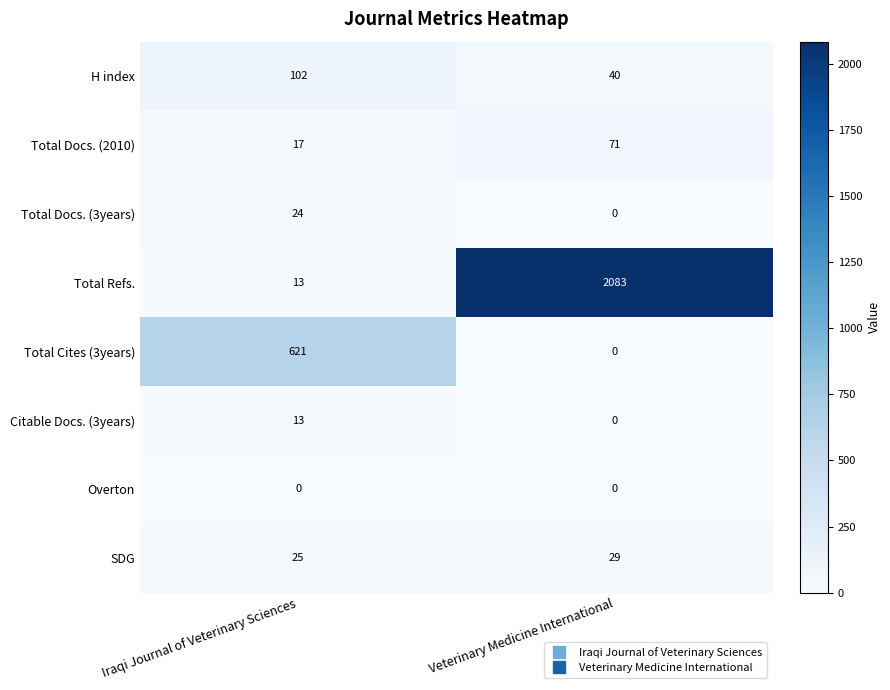

Is it true that Total Refs. equals 17 at Iraqi Journal of Veterinary Sciences?

False